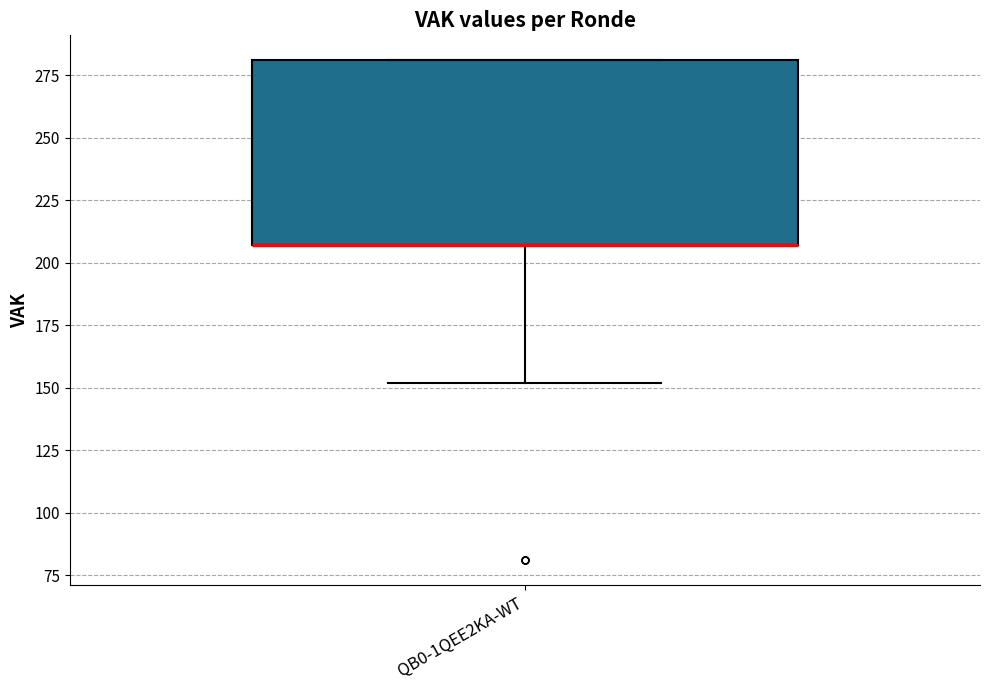

Read this box plot against the y-axis: the position of the median line, the range covered by the box, and the ends of both whiskers. The values are not printed on the chart, so give them approximately, as read against the axis.

median 205 (drawn on the box's lower edge), box 205 to 280, whiskers 150 to 280